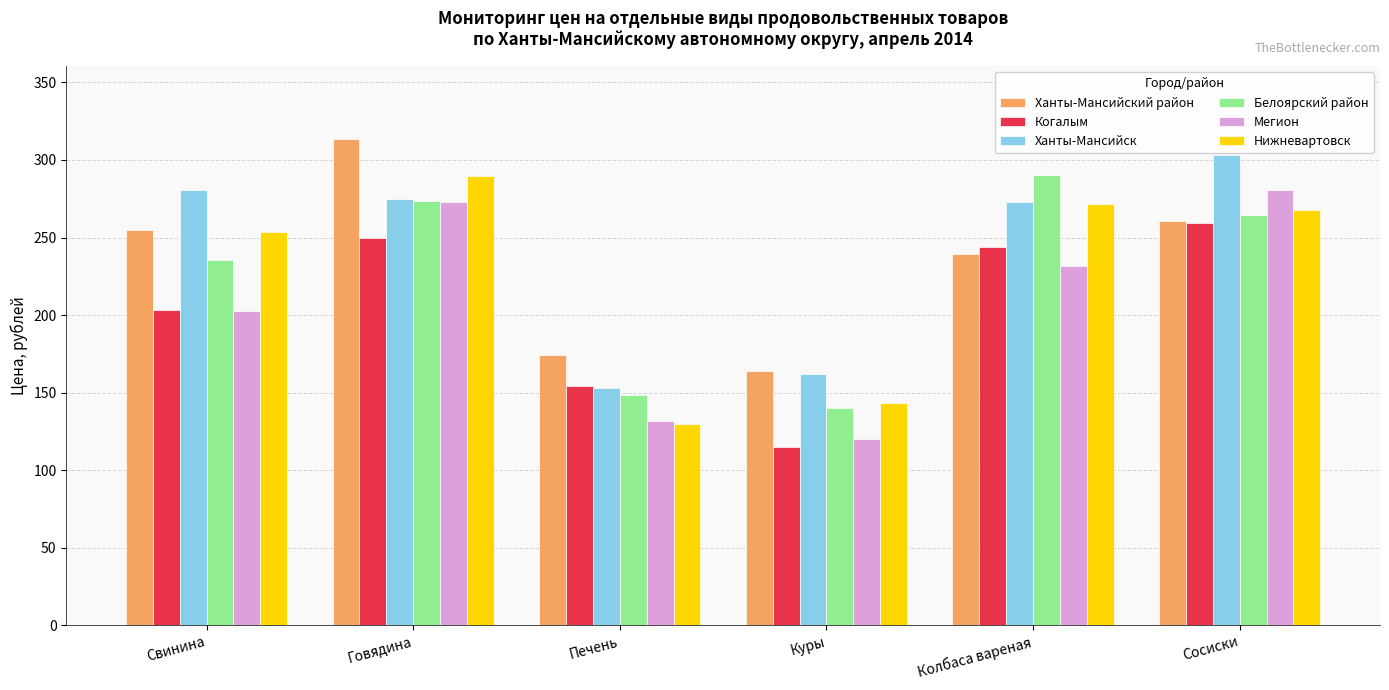

Is it true that Мегион equals 374.4 at Сосиски?

False